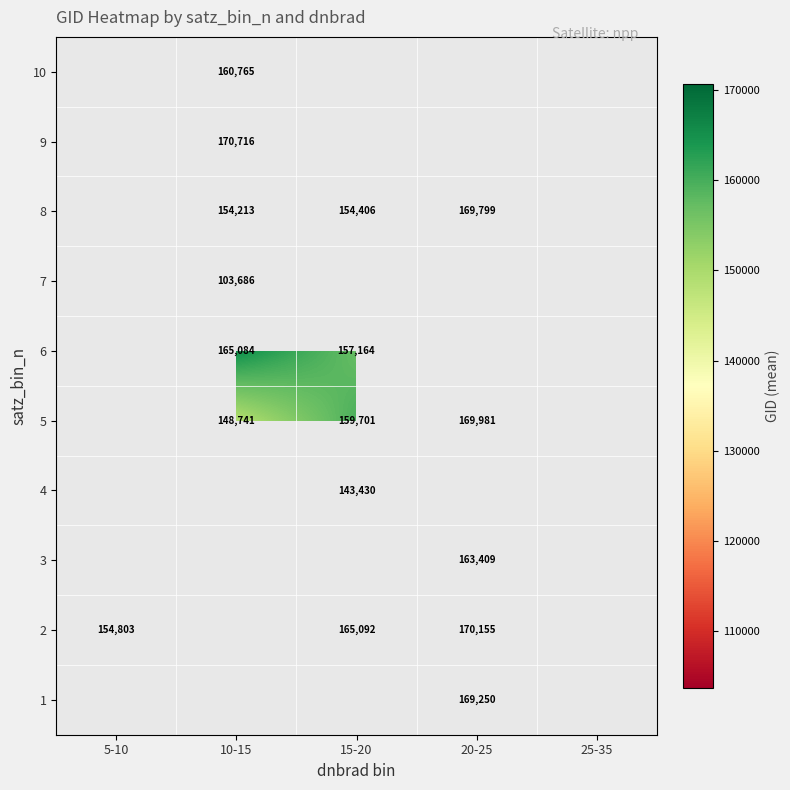

True or false: 8 has a value of 154406 at 15-20.

True